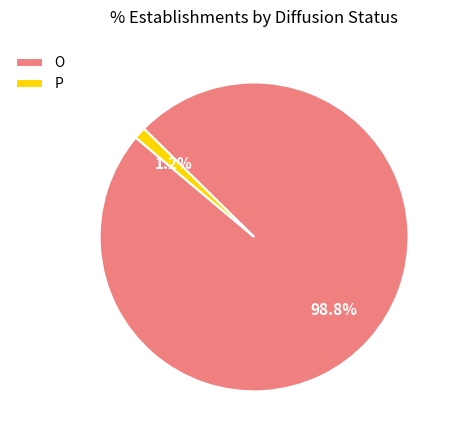

Count the number of slices in the pie.

2